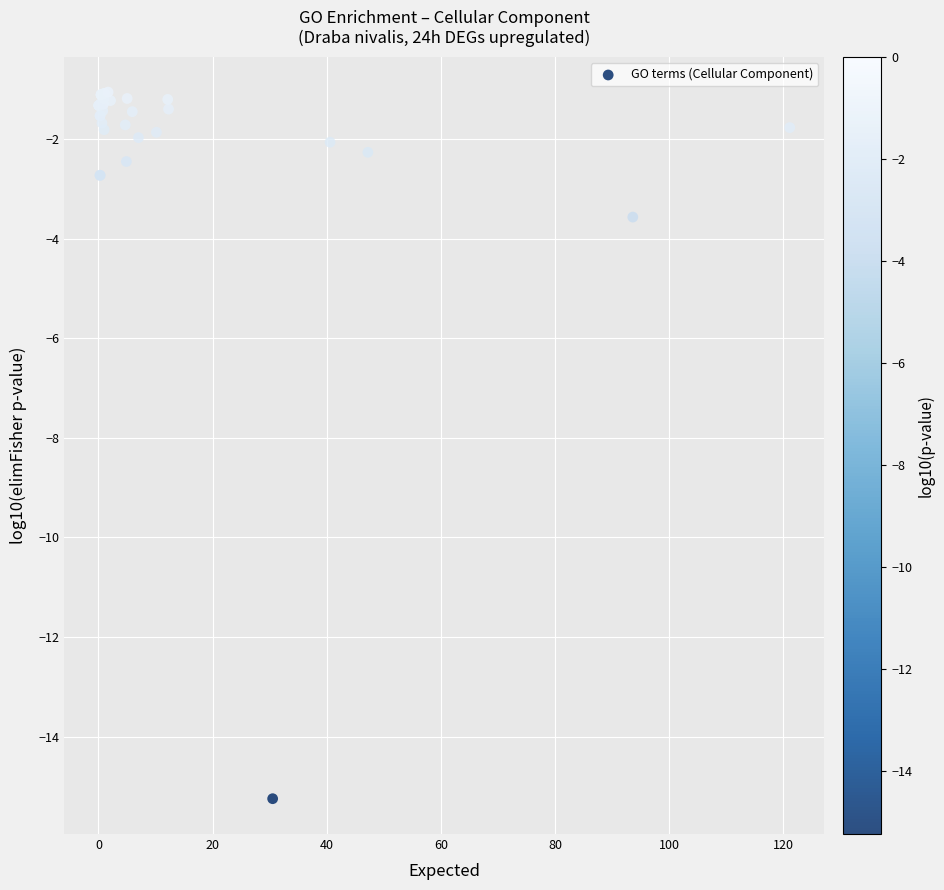

What Y value in the scatter plot is closest to -8?

-3.6